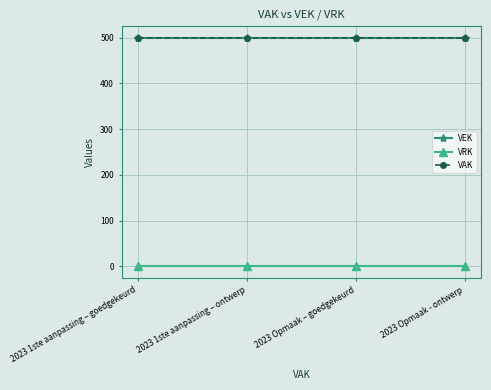

At which category does the chart reach its minimum across all series?

2023 1ste aanpassing – goedgekeurd